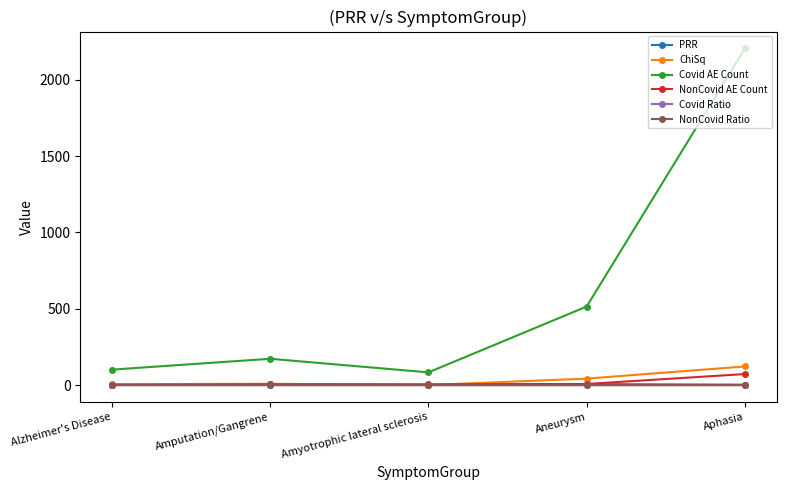

True or false: Covid Ratio and Covid AE Count intersect in this chart.

False